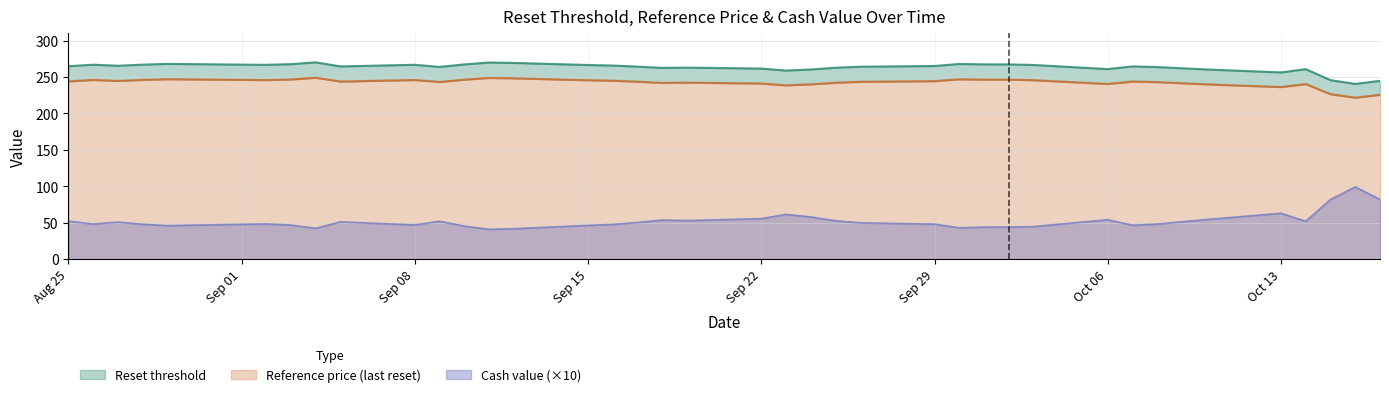

What is the value of the Reference price (last reset) point at the 5th from the left?

247.1